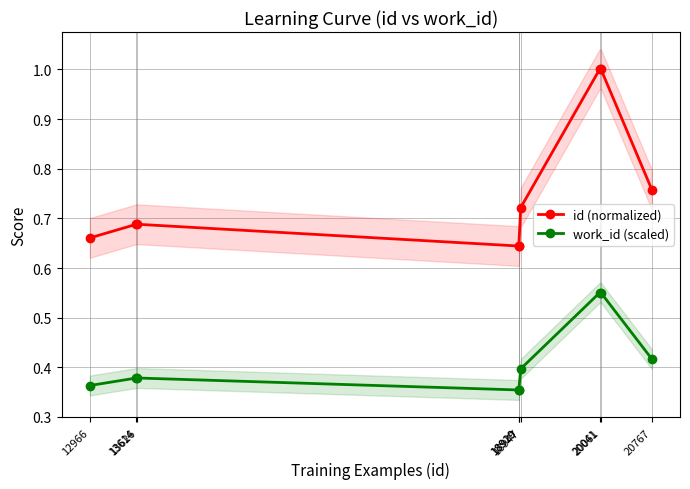

Reading left to right, extract all data points from this chart.

id (normalized): 12966=0.7	13614=0.7	13626=0.7	18919=0.6	18920=0.6	18947=0.7	20041=1.0	20061=1.0	20767=0.8
work_id (scaled): 12966=0.4	13614=0.4	13626=0.4	18919=0.4	18920=0.4	18947=0.4	20041=0.6	20061=0.6	20767=0.4